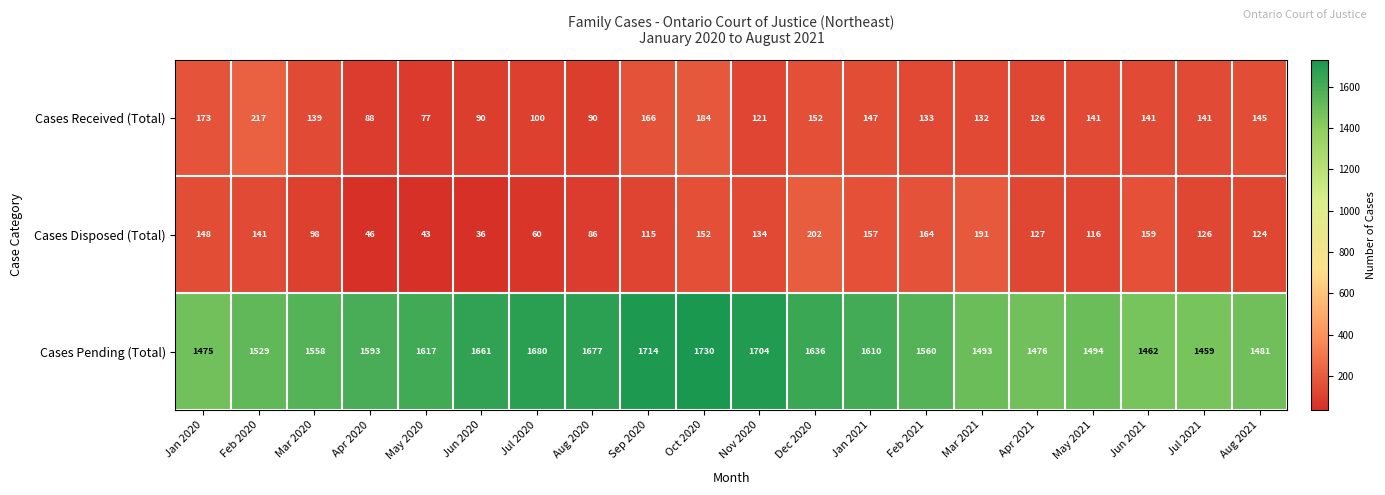

At which category is the sum across all series the highest?

Oct 2020